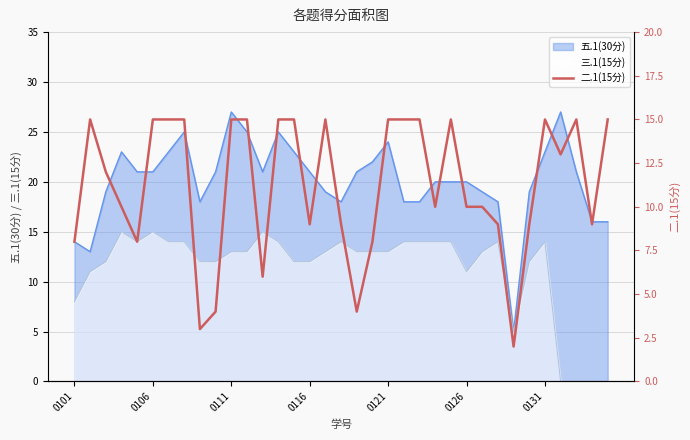

How many lines are shown in the chart?

1